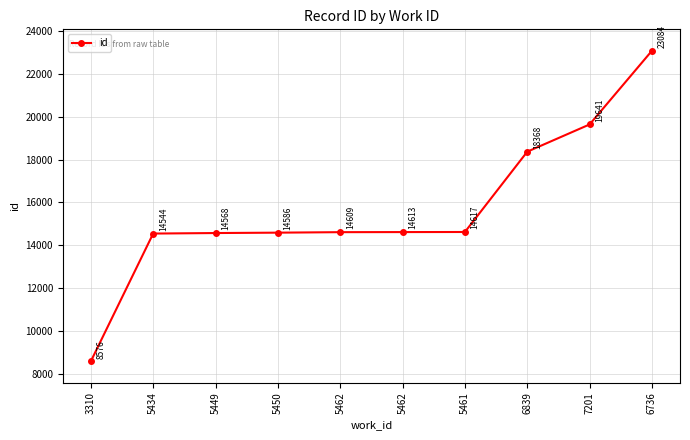

What is the label of the 1st point from the right?

6736